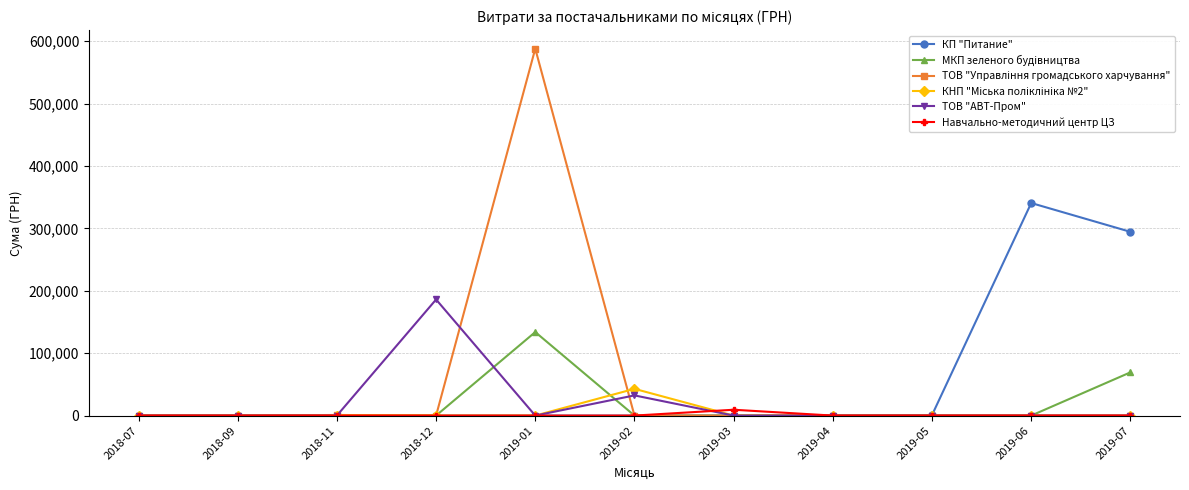

At which category is the sum across all series the highest?

2019-01